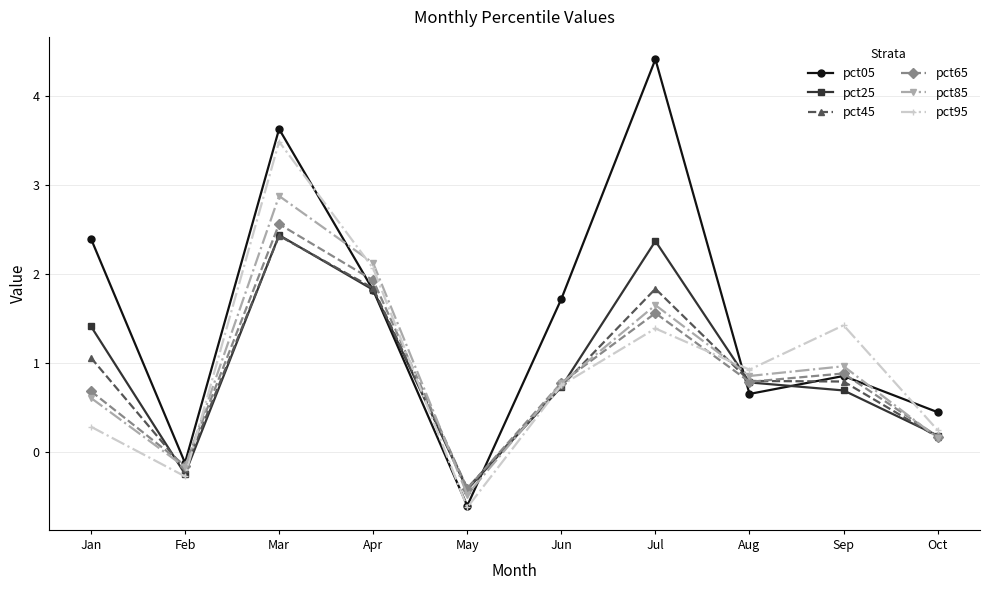

How many interior local peaks does the pct25 series have?

2